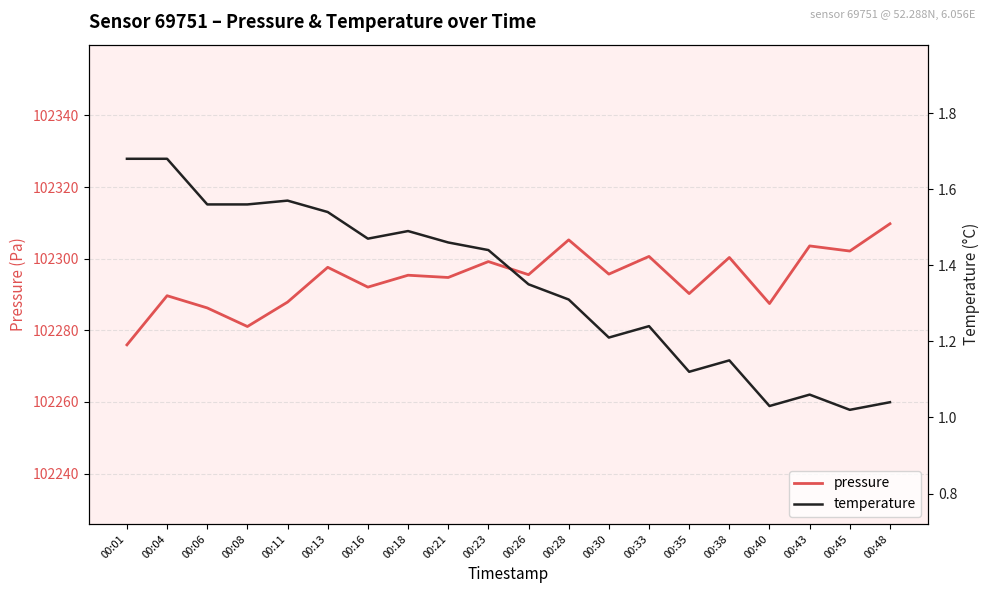

Which series has the largest total across all categories?

pressure